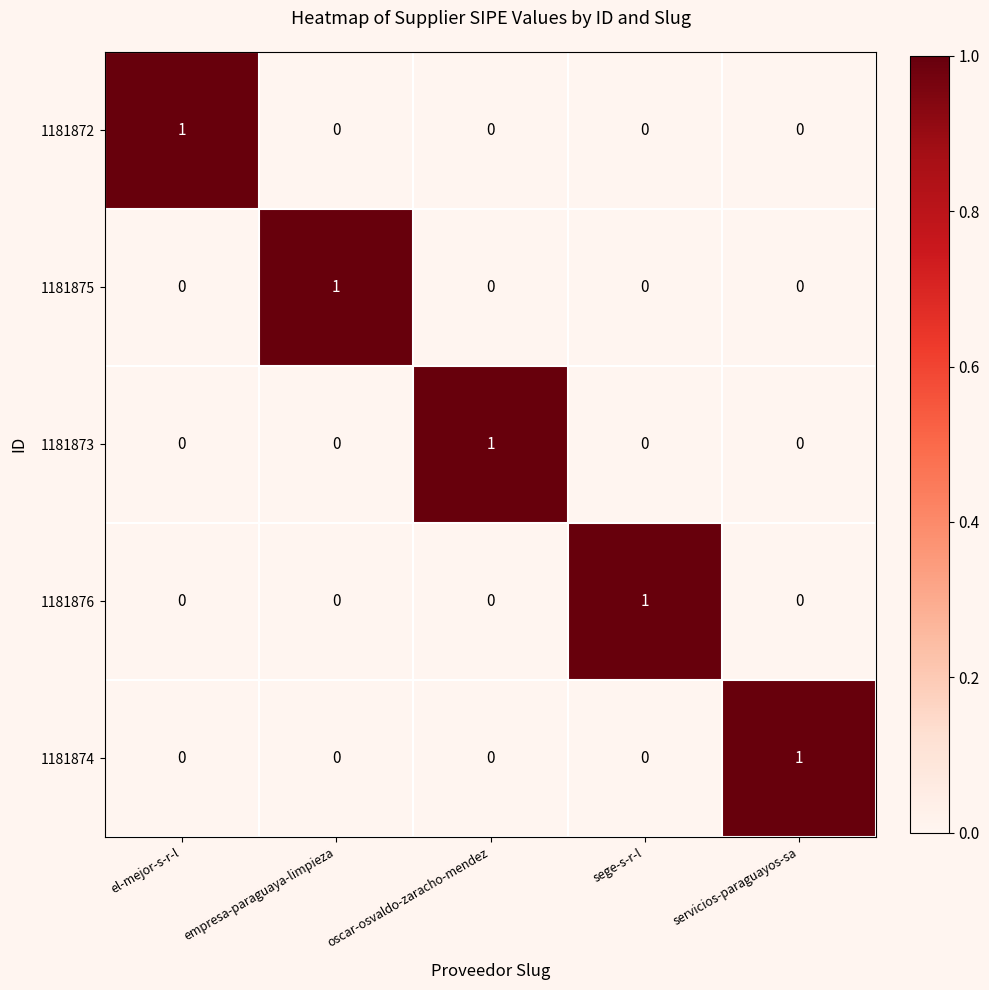

The 1181872 series shows 0 at oscar-osvaldo-zaracho-mendez. True or false?

True